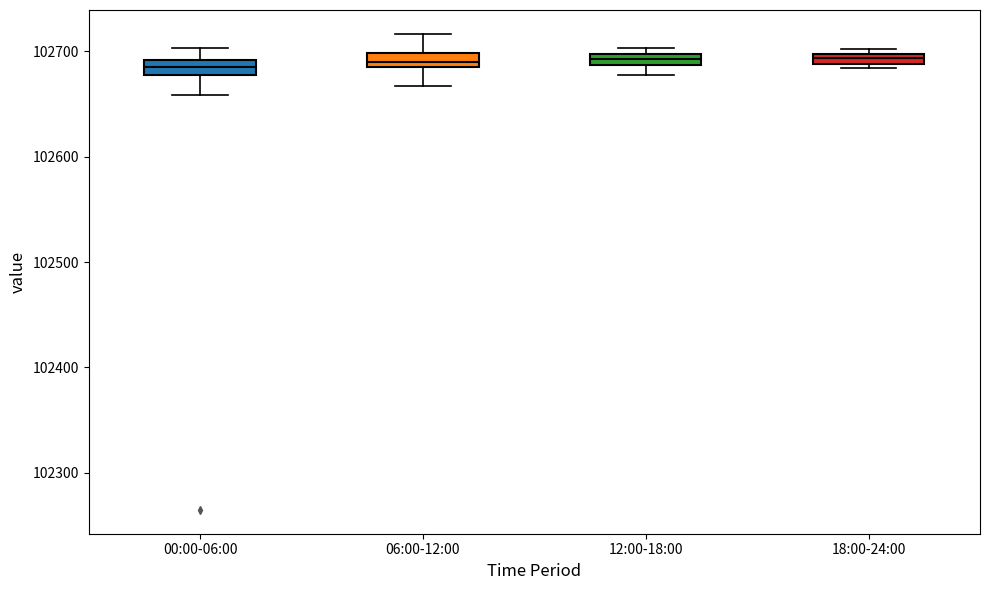

Where does the lower whisker of the box for 00:00-06:00 end on the y-axis? The values are not printed on the chart, so give them approximately, as read against the axis.

102660